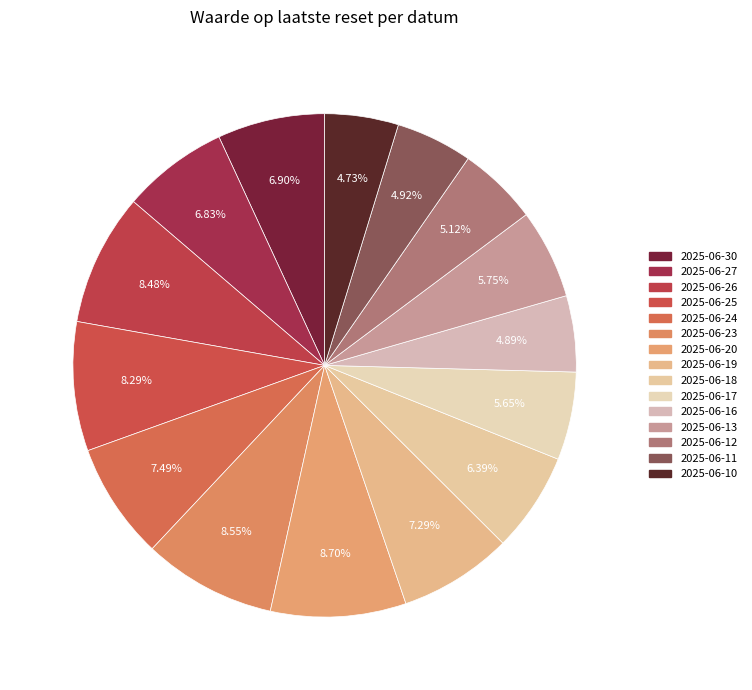

What percentage is NOT represented by 2025-06-26?

91.5%